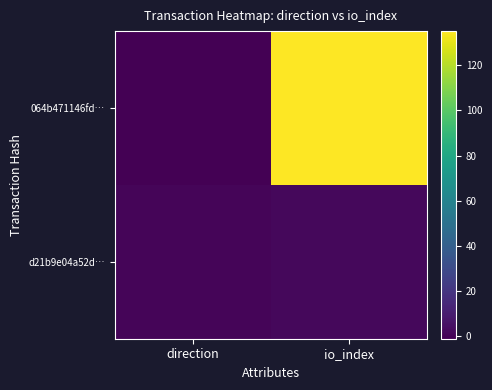

Count the number of data series in this chart.

2